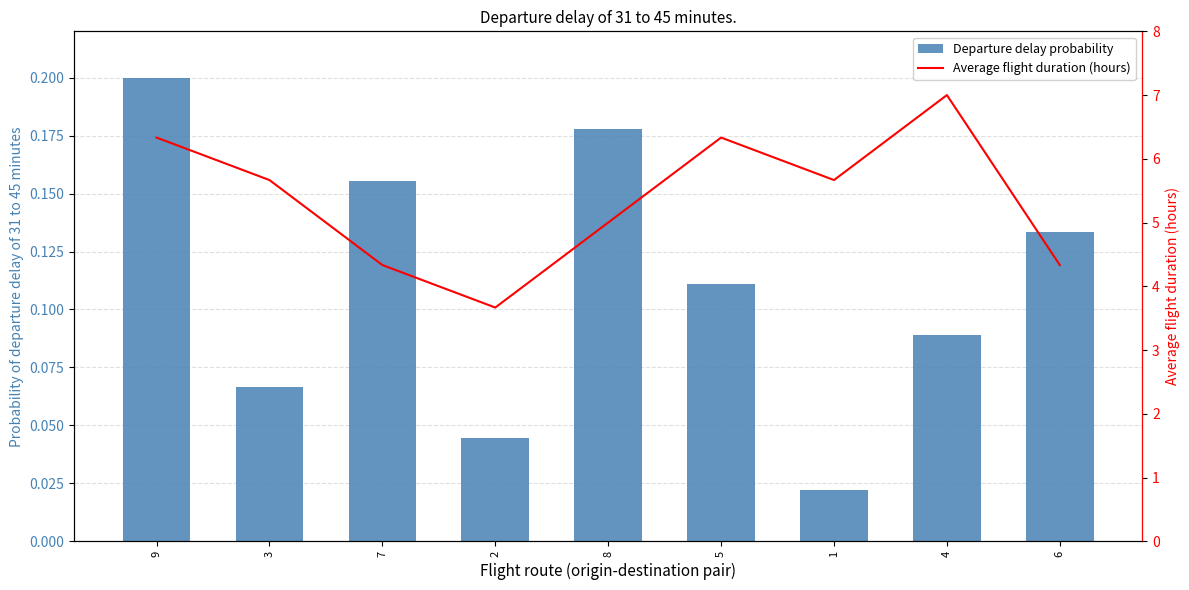

What is the difference between the second highest and second lowest values in the Departure delay probability series?

0.1